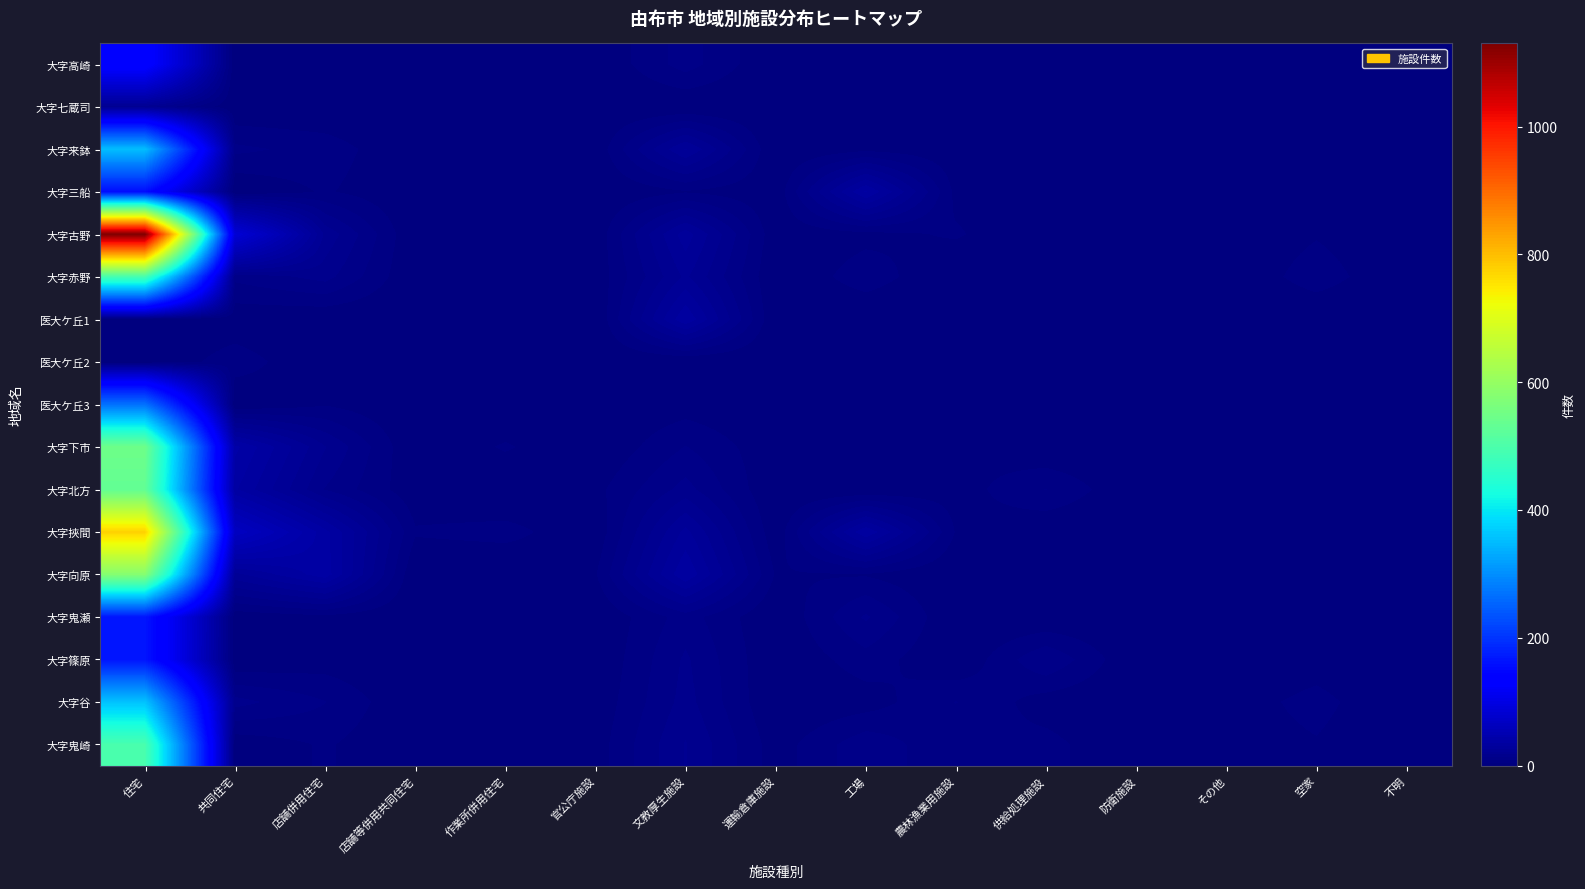

Which category has the lowest value across all series?

共同住宅